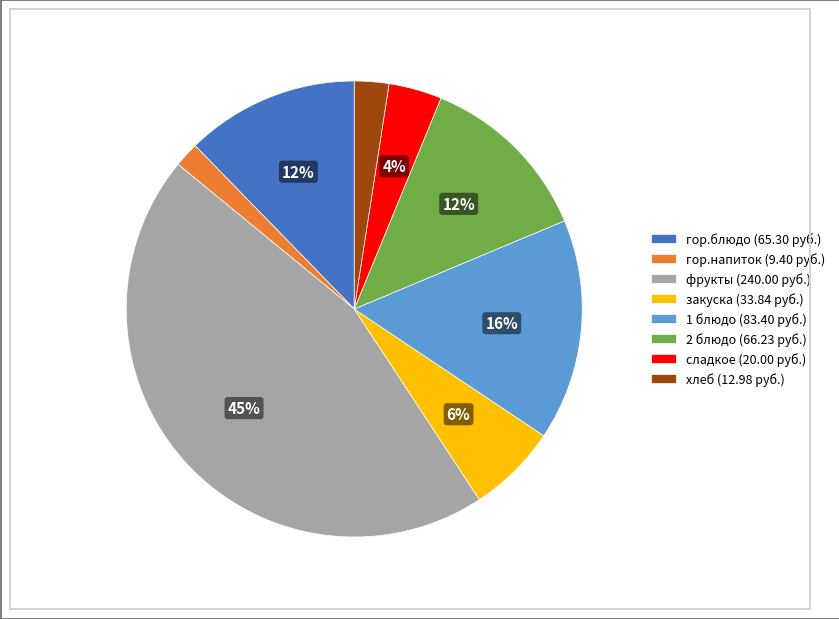

What is the ratio of the value at сладкое to the value at 1 блюдо?

0.2